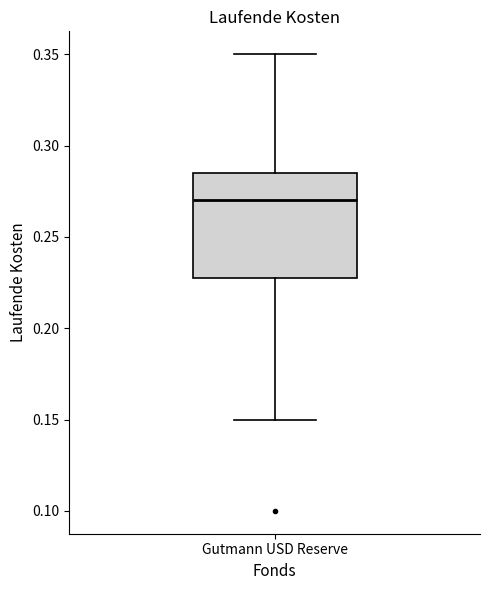

Read this box plot against the y-axis: the position of the median line, the range covered by the box, and the ends of both whiskers. The values are not printed on the chart, so give them approximately, as read against the axis.

median 0.270, box 0.230 to 0.285, whiskers 0.150 to 0.350